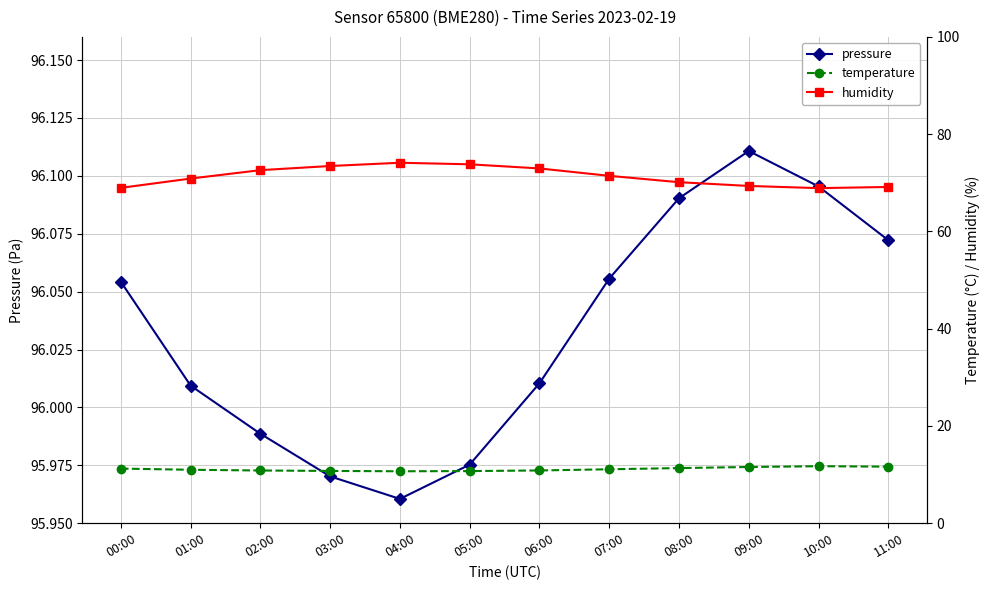

What is the label of the 8th point from the left?

07:00